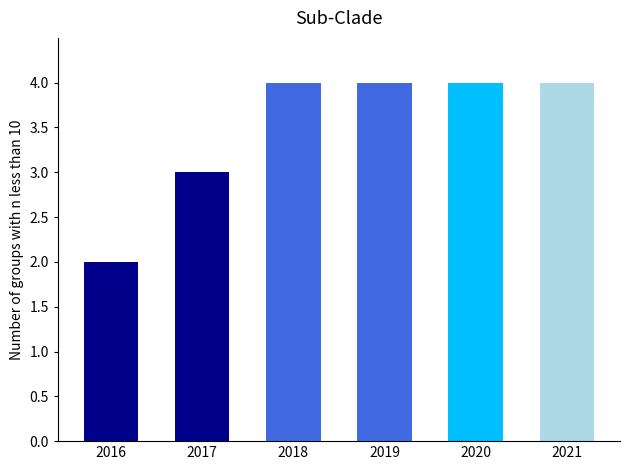

True or false: the data shows 4 at 2020.

True